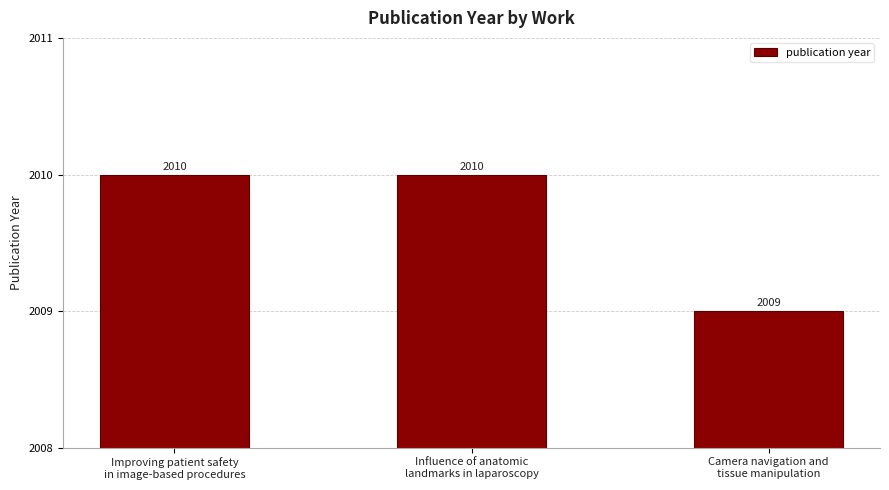

How many series are shown in this chart?

1